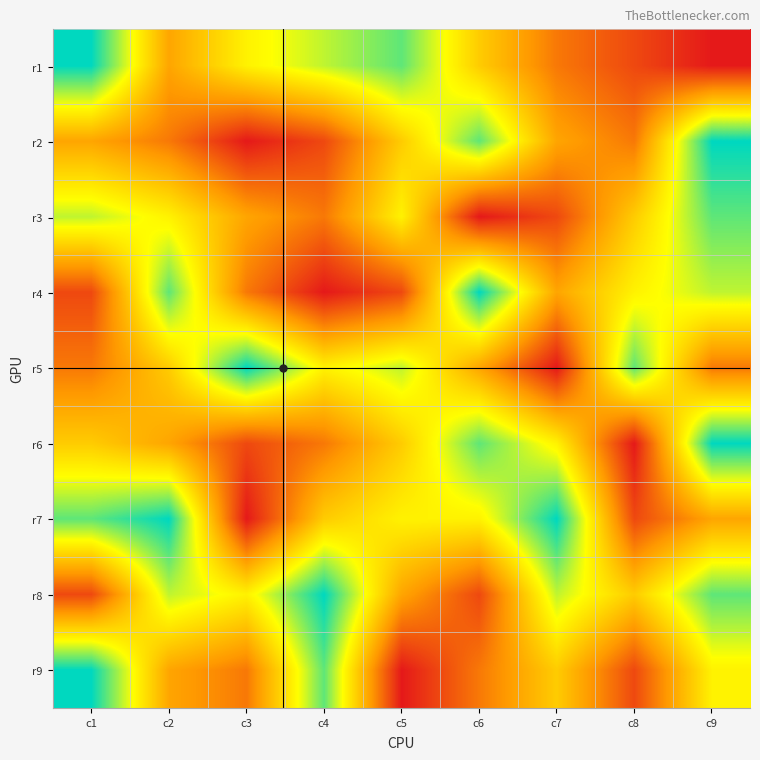

Reading left to right, extract all data points from this chart.

r1: c1=9	c2=4	c3=6	c4=7	c5=8	c6=5	c7=3	c8=2	c9=1
r2: c1=4	c2=3	c3=1	c4=2	c5=5	c6=8	c7=4	c8=3	c9=9
r3: c1=7	c2=6	c3=4	c4=3	c5=6	c6=1	c7=2	c8=5	c9=8
r4: c1=2	c2=8	c3=3	c4=1	c5=2	c6=9	c7=4	c8=6	c9=7
r5: c1=3	c2=5	c3=9	c4=6	c5=7	c6=4	c7=1	c8=8	c9=3
r6: c1=5	c2=4	c3=2	c4=3	c5=5	c6=8	c7=6	c8=1	c9=9
r7: c1=8	c2=9	c3=1	c4=5	c5=6	c6=6	c7=9	c8=2	c9=4
r8: c1=2	c2=7	c3=6	c4=9	c5=4	c6=2	c7=7	c8=5	c9=8
r9: c1=9	c2=4	c3=3	c4=8	c5=1	c6=3	c7=5	c8=2	c9=6